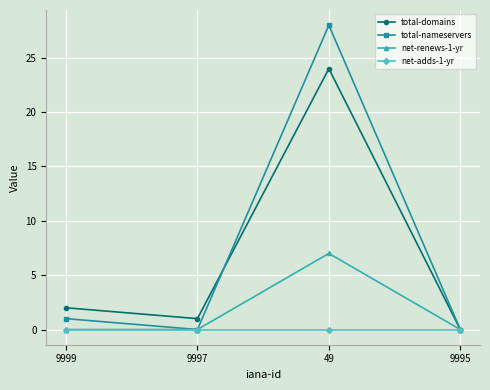

Does the chart have visible grid lines?

Yes